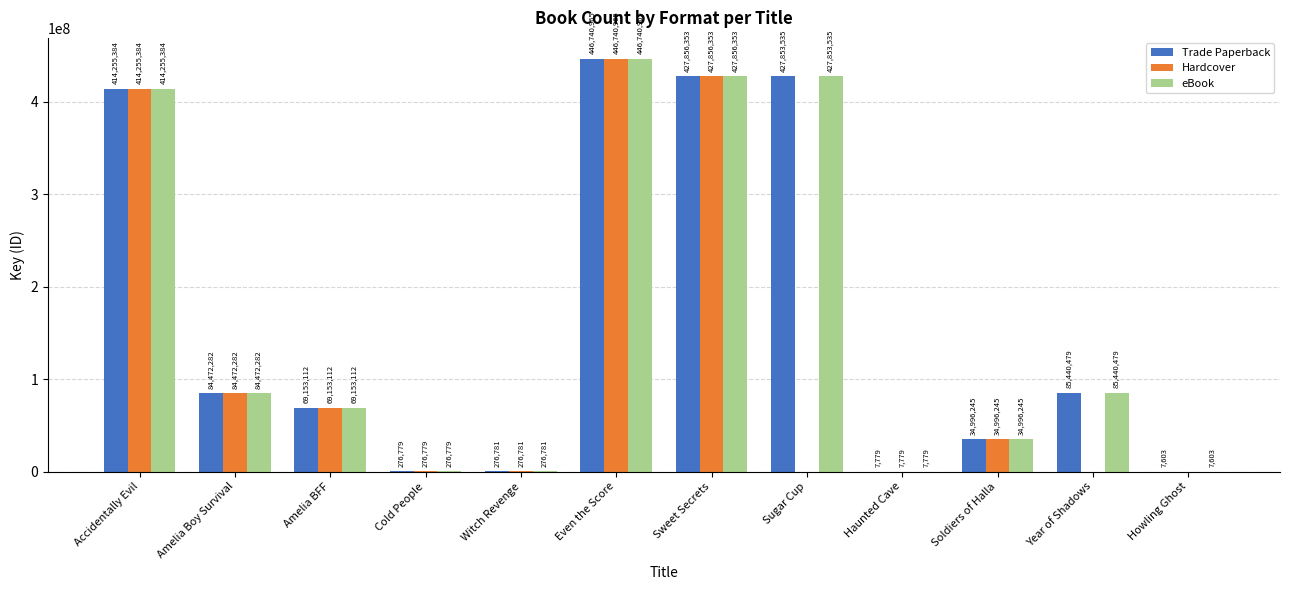

At which label does Hardcover reach its peak?

Even the Score